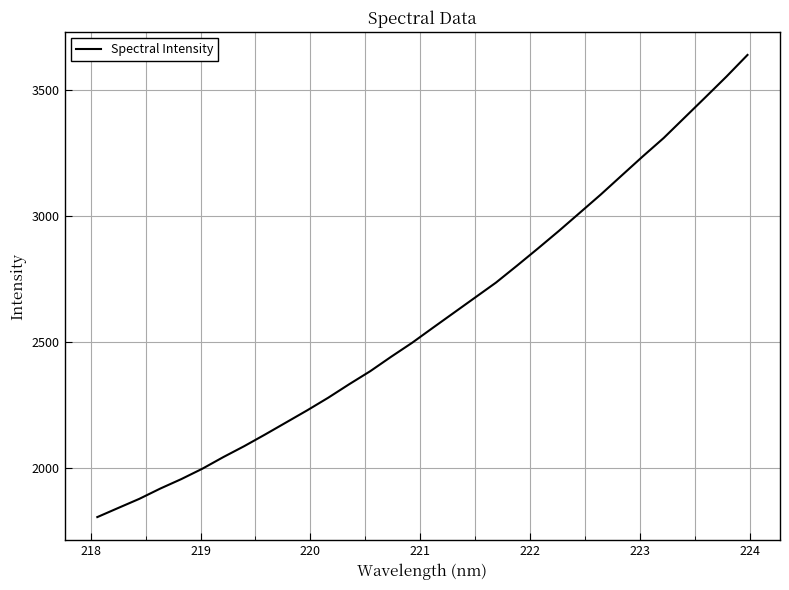

What is the greatest value displayed?

3638.3